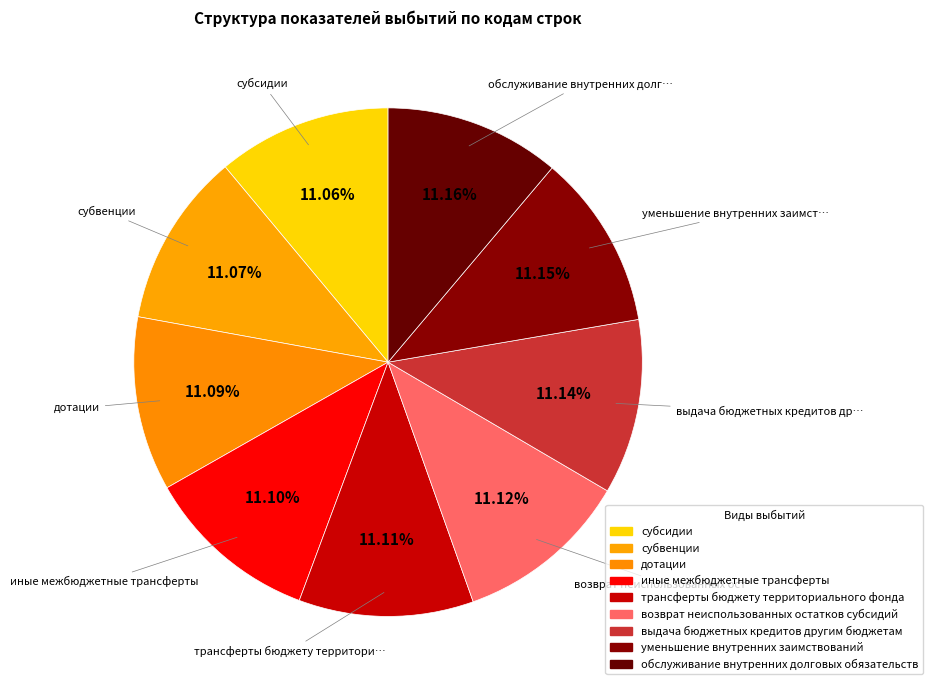

Does субвенции account for over 50% of the chart?

No